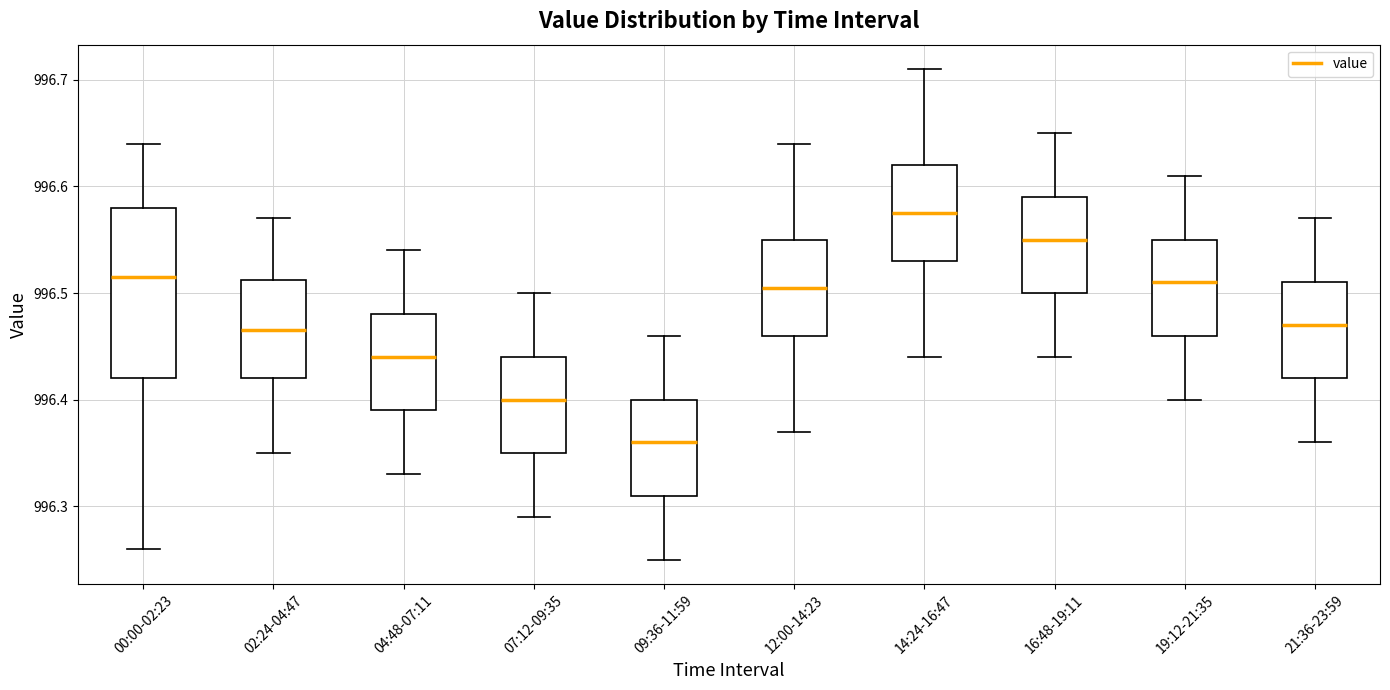

Which box's median line is the lowest?

09:36-11:59